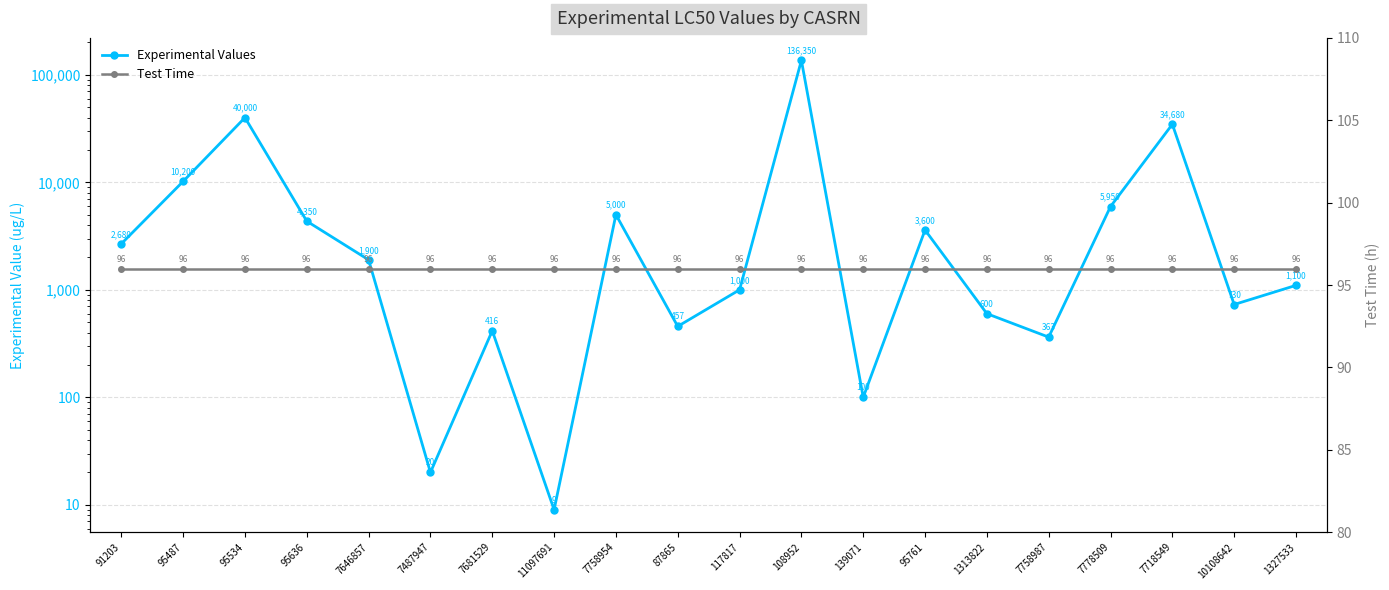

What is the total value across all series at 95534?

40096